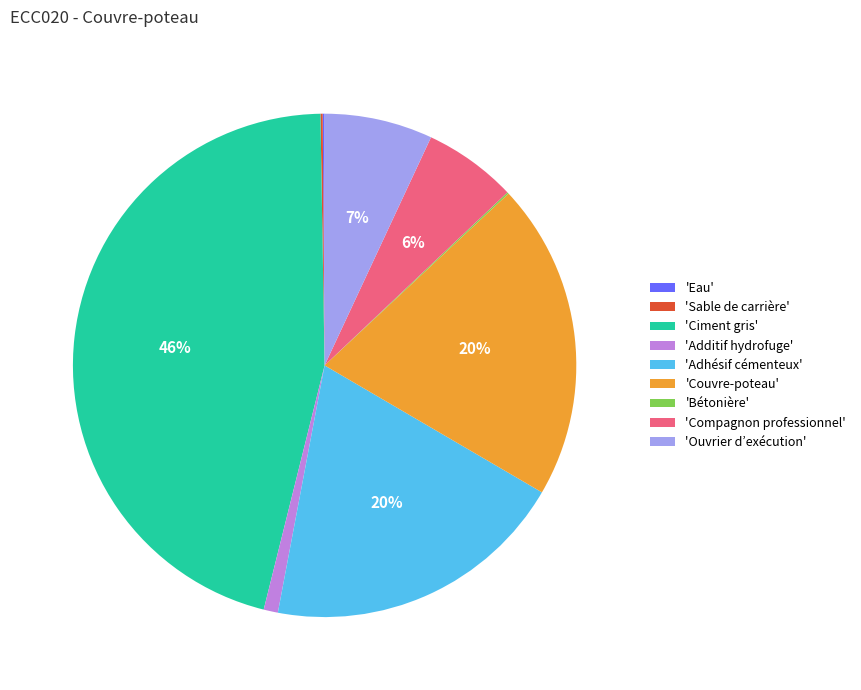

Do 'Couvre-poteau' and 'Adhésif cémenteux' together represent more than half of the pie?

No